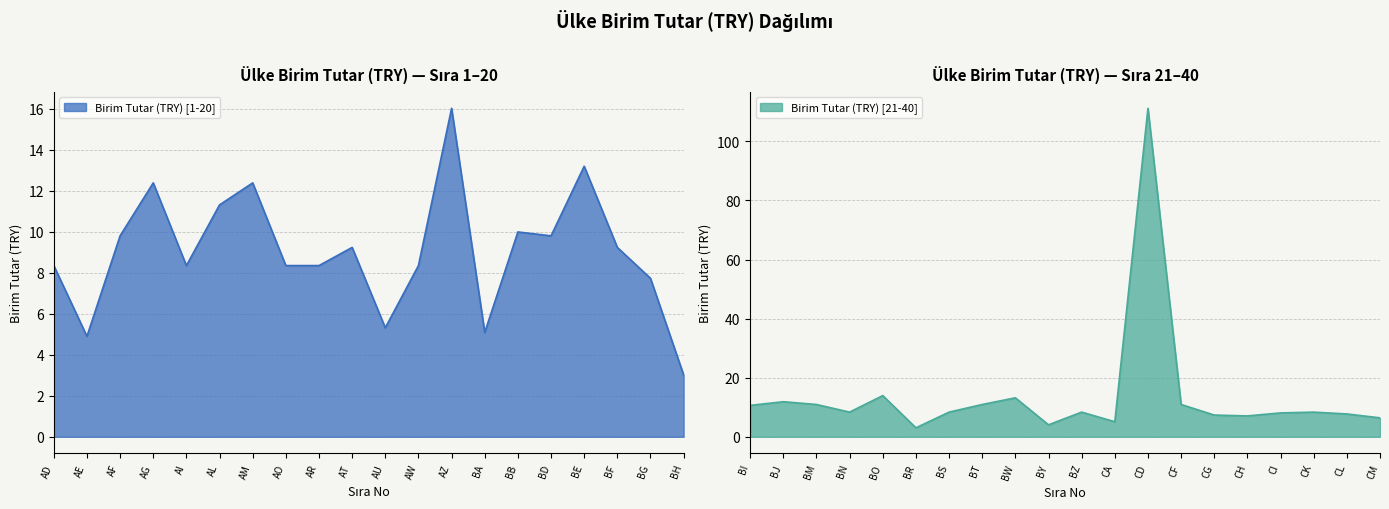

Where is the first local minimum?

AE